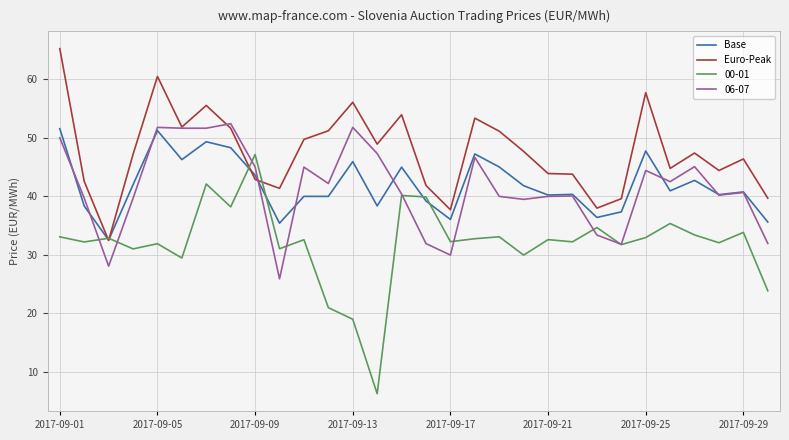

True or false: Base and Euro-Peak intersect in this chart.

True